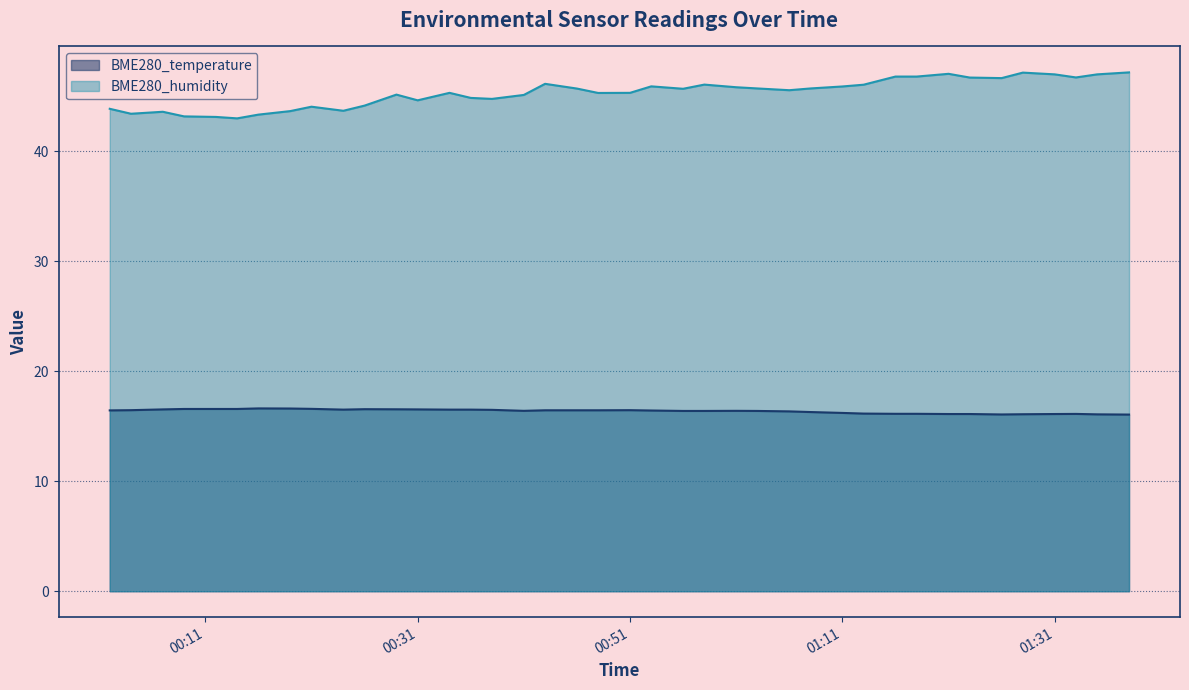

Is it true that BME280_temperature equals 9.7 at 2023/09/24 00:04?

False